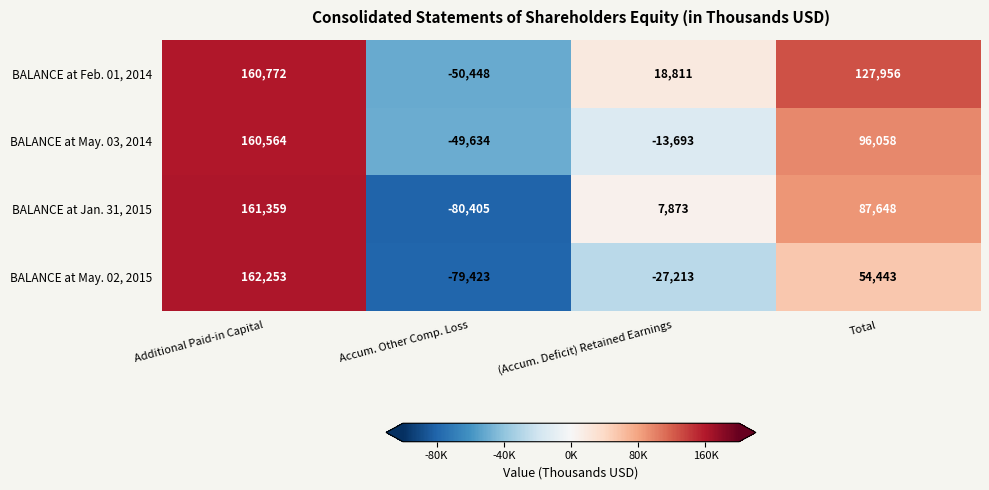

Reading left to right, transcribe all the data shown in this chart.

BALANCE at Feb. 01, 2014: 160772	-50448	18811	127956
BALANCE at May. 03, 2014: 160564	-49634	-13693	96058
BALANCE at Jan. 31, 2015: 161359	-80405	7873	87648
BALANCE at May. 02, 2015: 162253	-79423	-27213	54443